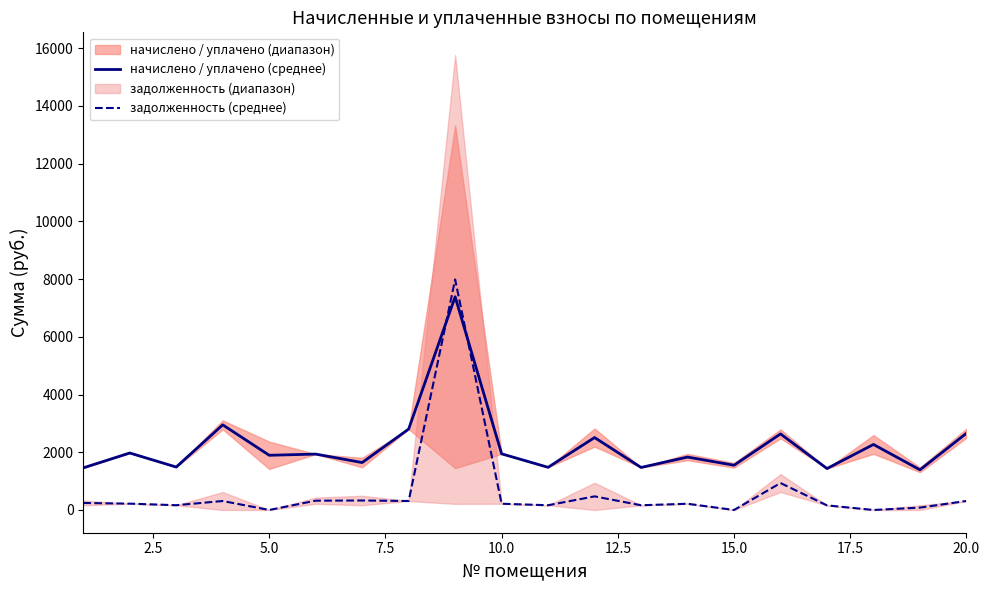

How many interior local valleys does the начислено / уплачено (среднее) series have?

8